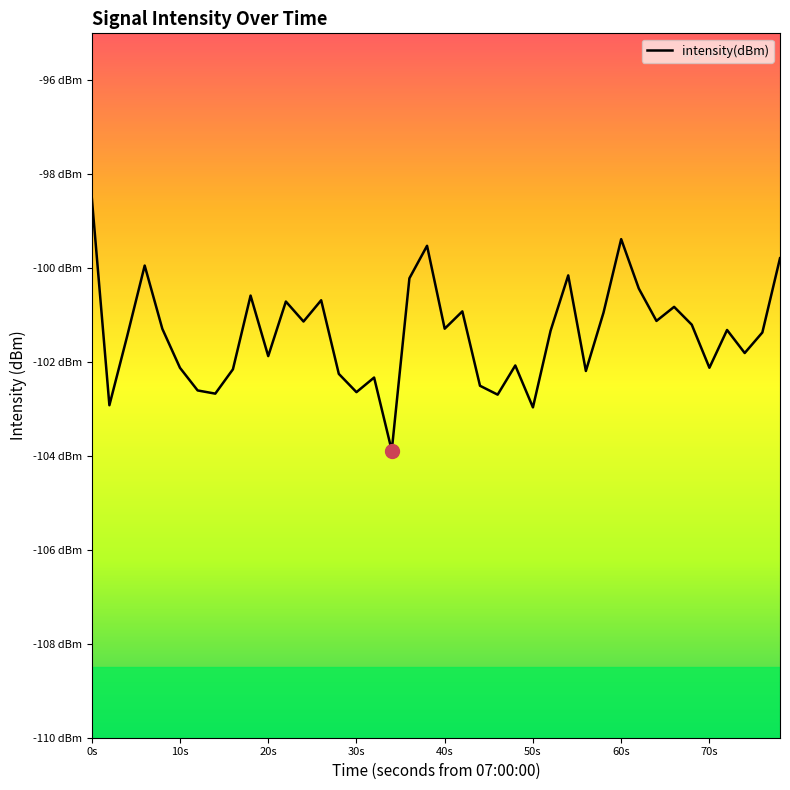

What is the value of the 6th point from the left?

-102.1